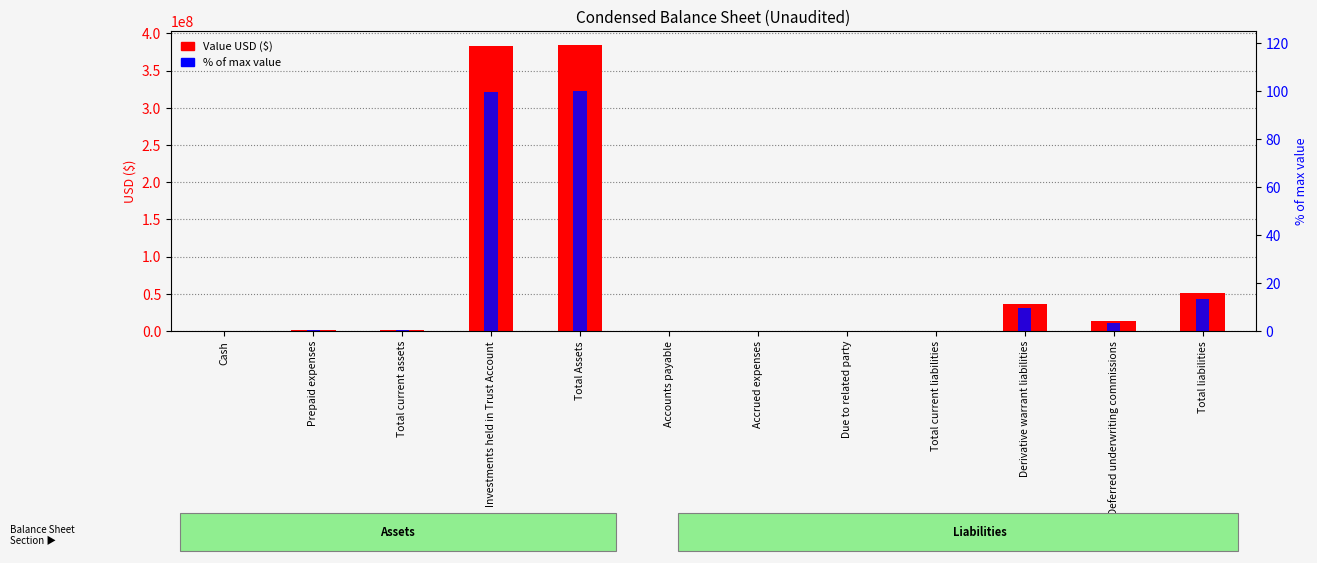

What is the difference between the maximum and minimum values in the Value USD ($) series?

383960486.0